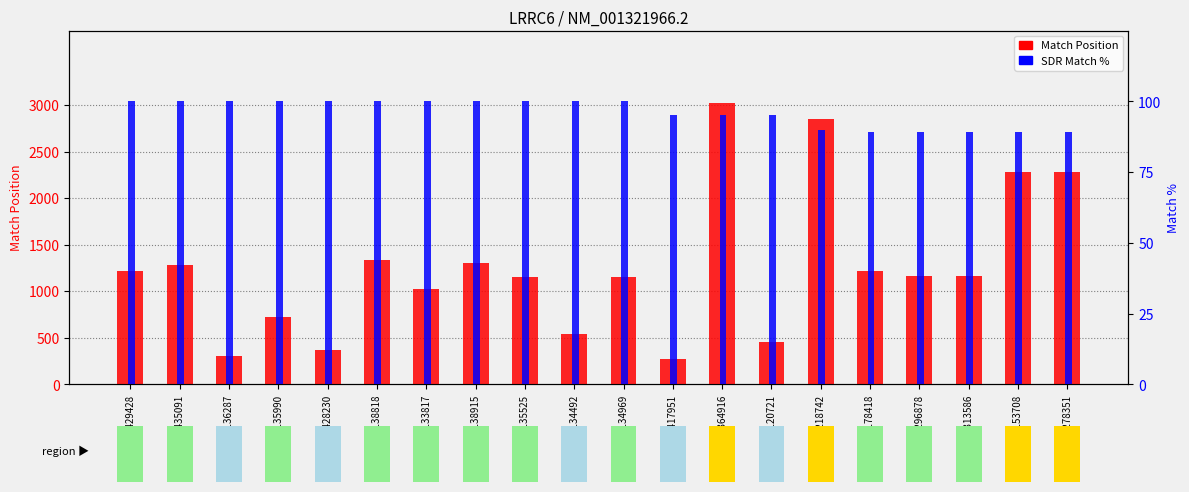

Where does the Match Position series first go above 1161?

TRCN0000429428